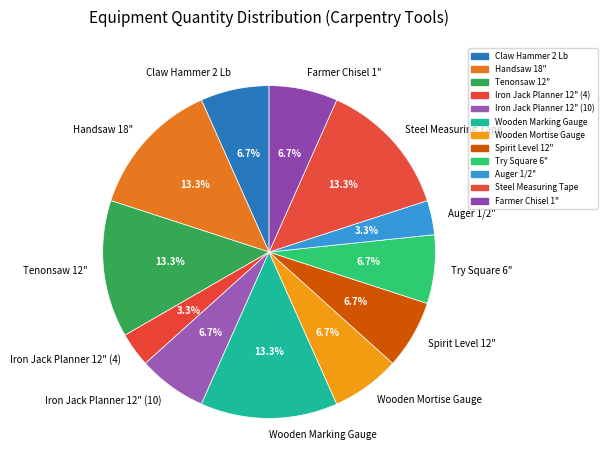

Approximately how many times larger is the value at Tenonsaw 12" compared to Try Square 6"?

2.0